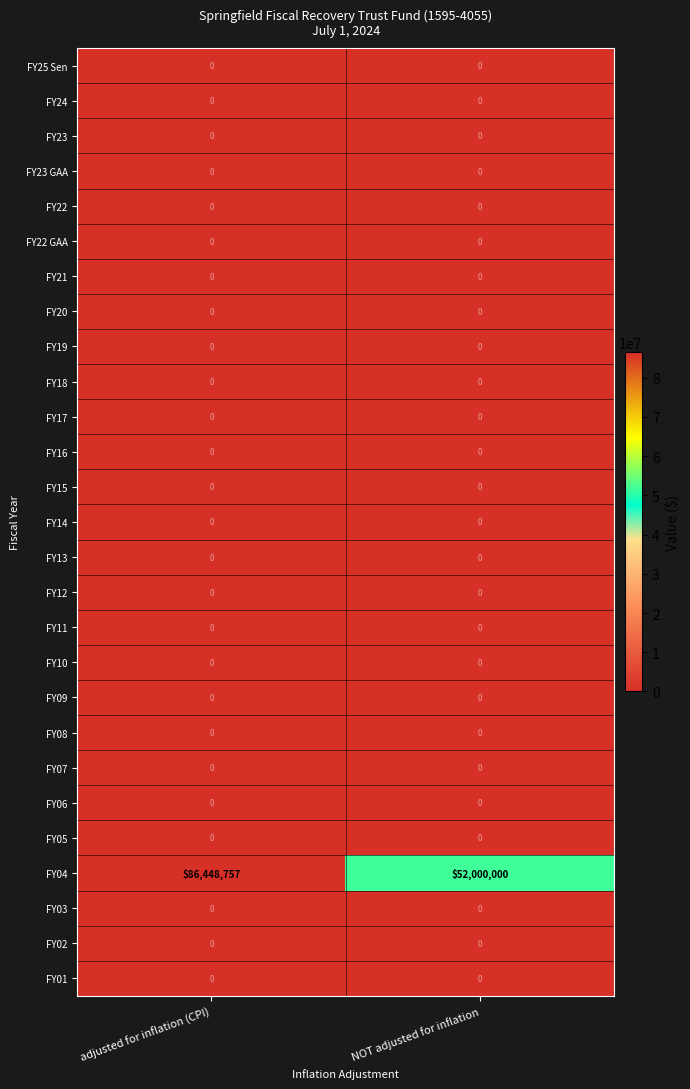

Which series has the widest spread of values?

FY04